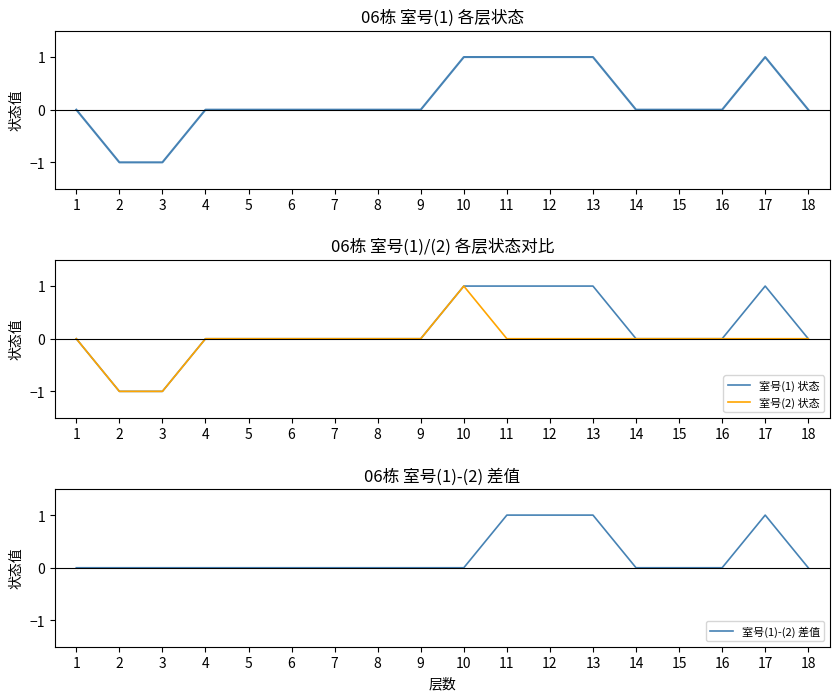

The value of 室号(1) at 5 is 0. True or false?

True